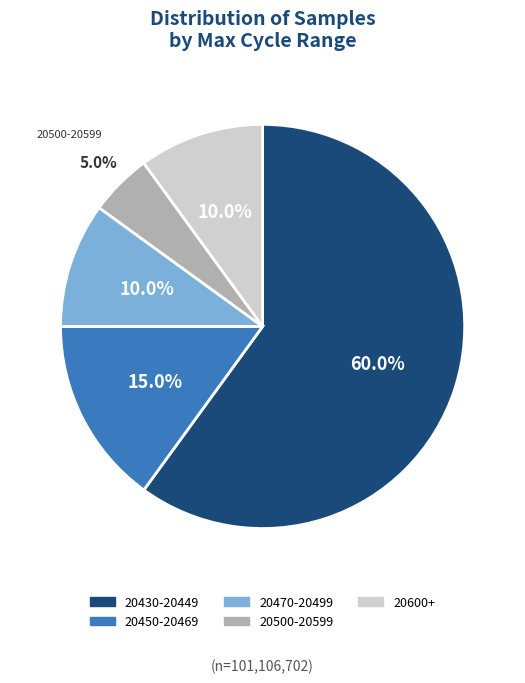

Is there a majority slice in this chart?

Yes